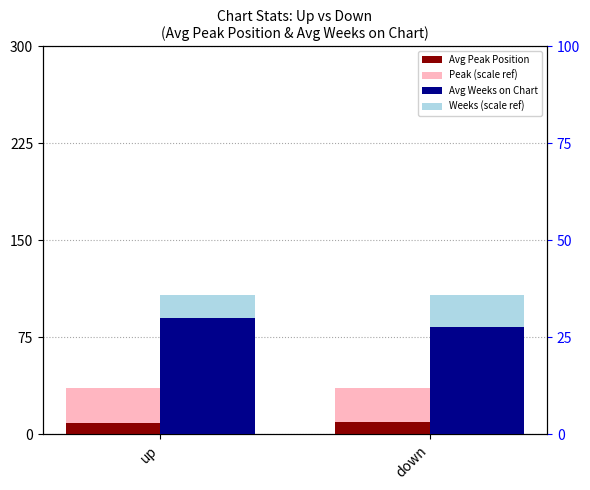

What position from the right is down?

1